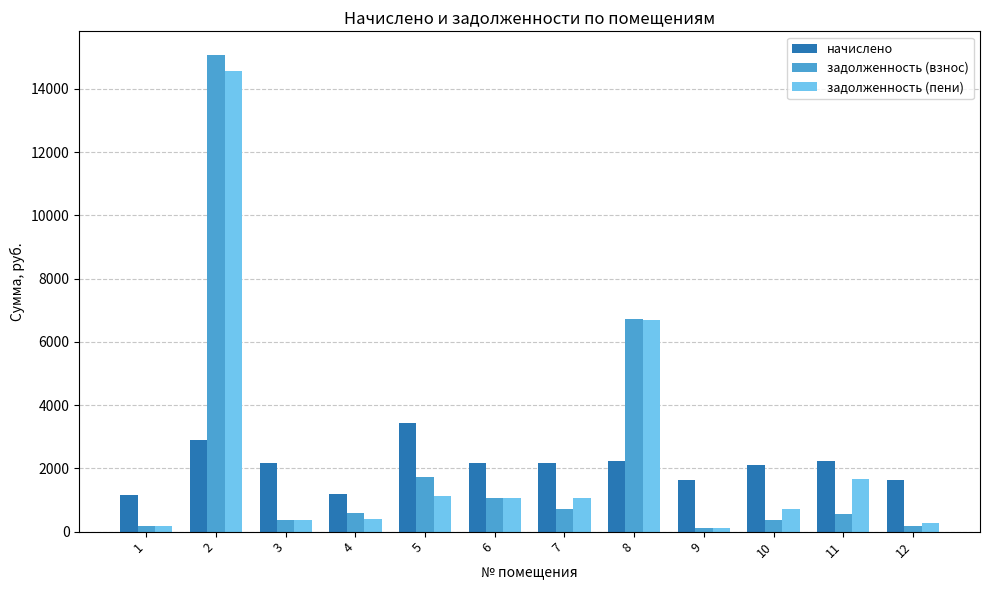

How many series are shown in this chart?

3